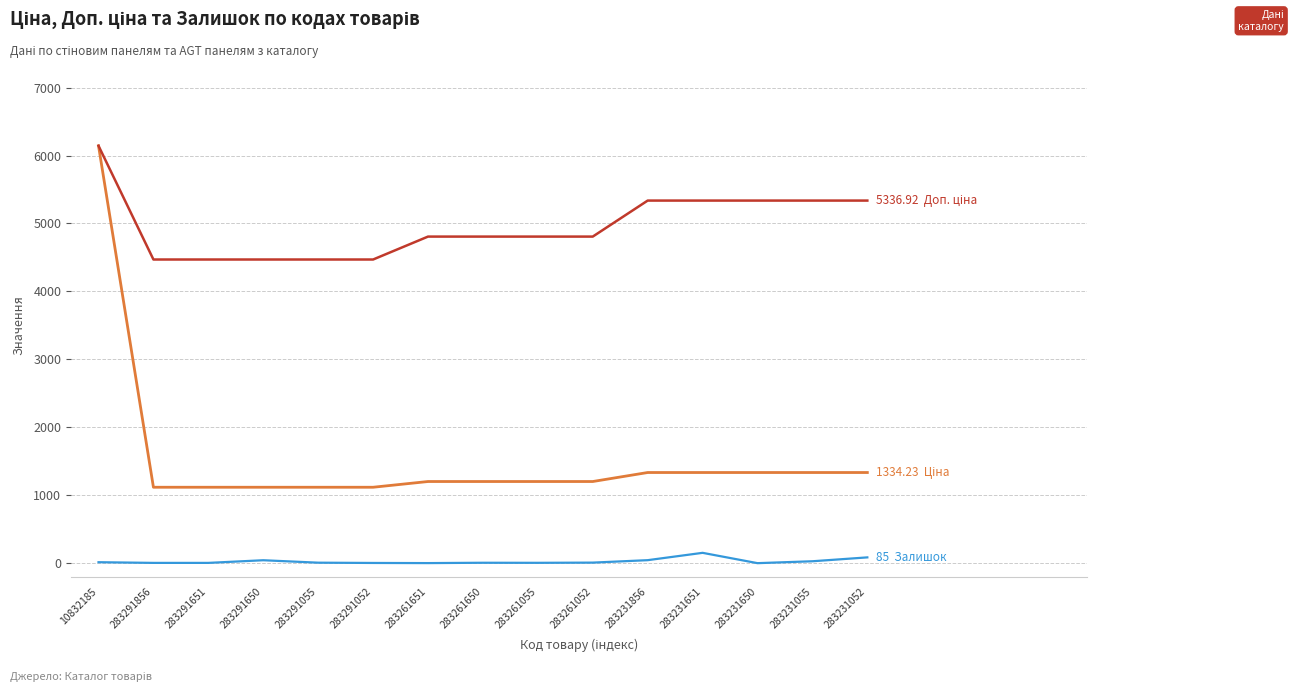

At which category is the sum across all series the highest?

10832185